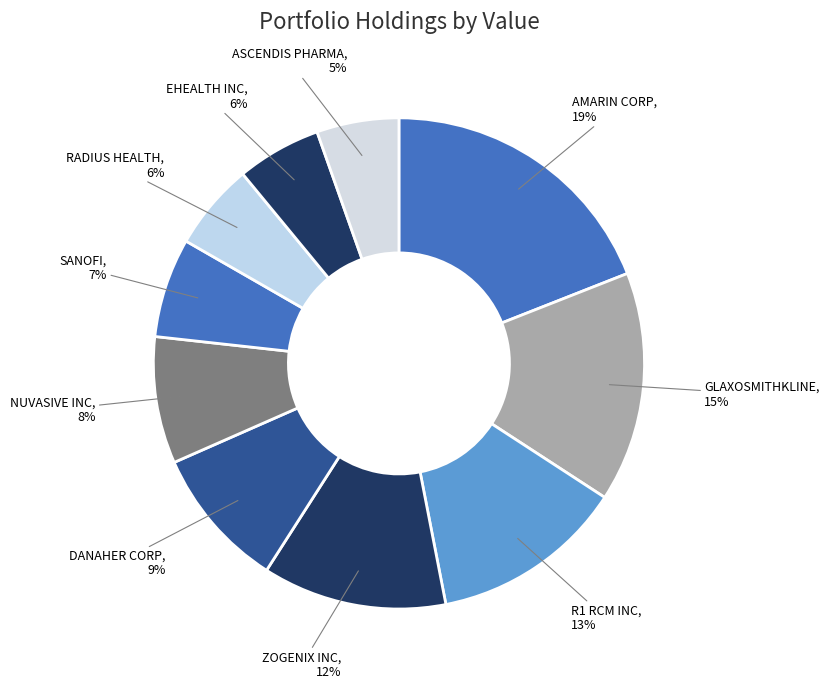

Count the number of slices in the pie.

10